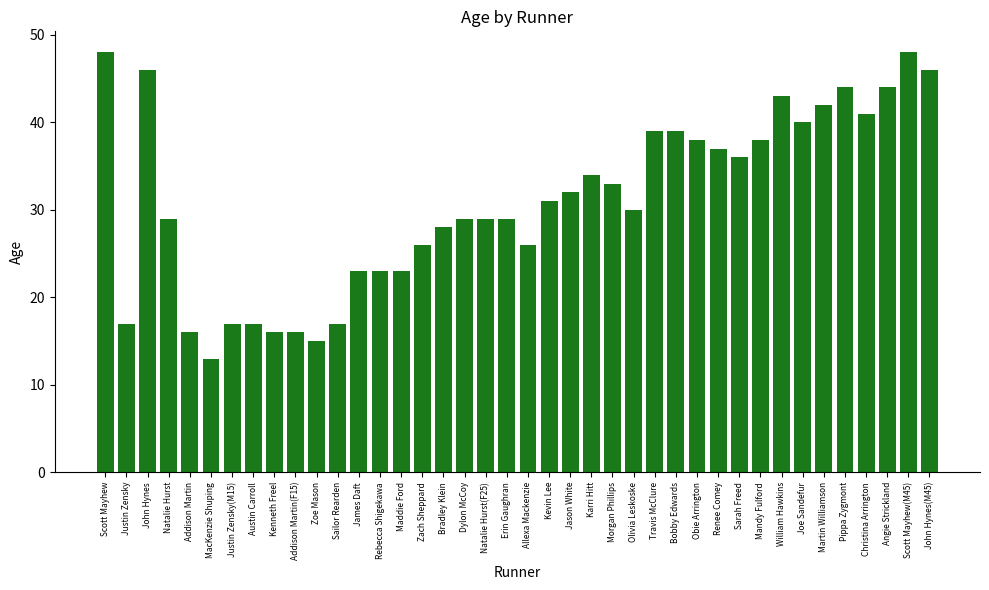

Reading right to left, list all the values displayed in this chart.

John Hynes(M45)=46	Scott Mayhew(M45)=48	Angie Strickland=44	Christina Arrington=41	Pippa Zygmont=44	Martin Williamson=42	Joe Sandefur=40	William Hawkins=43	Mandy Fulford=38	Sarah Freed=36	Renee Comey=37	Obie Arrington=38	Bobby Edwards=39	Travis McClure=39	Olivia Leskoske=30	Morgan Phillips=33	Karri Hitt=34	Jason White=32	Kevin Lee=31	Allexa Mackenzie=26	Erin Gaughran=29	Natalie Hurst(F25)=29	Dylon McCoy=29	Bradley Klein=28	Zach Sheppard=26	Maddie Ford=23	Rebecca Shigekawa=23	James Daft=23	Sailor Rearden=17	Zoe Mason=15	Addison Martin(F15)=16	Kenneth Freel=16	Austin Carroll=17	Justin Zensky(M15)=17	MacKenzie Shuping=13	Addison Martin=16	Natalie Hurst=29	John Hynes=46	Justin Zensky=17	Scott Mayhew=48